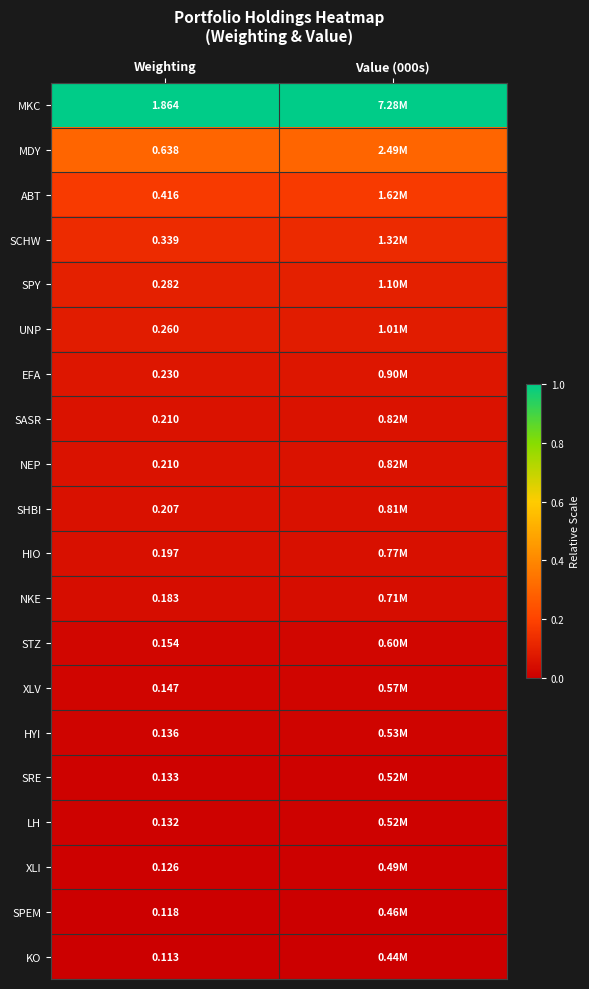

Where is LH nearest to the value 0?

Weighting